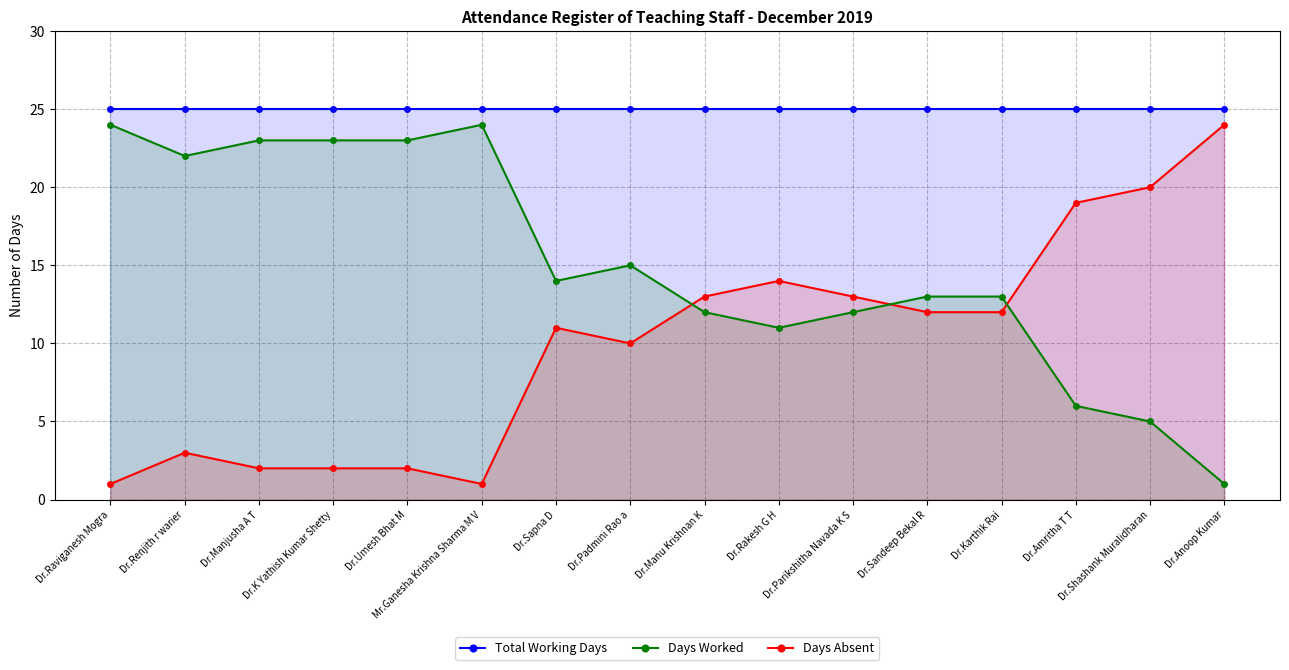

What is the total value across all series at Dr.Manu Krishnan K?

50